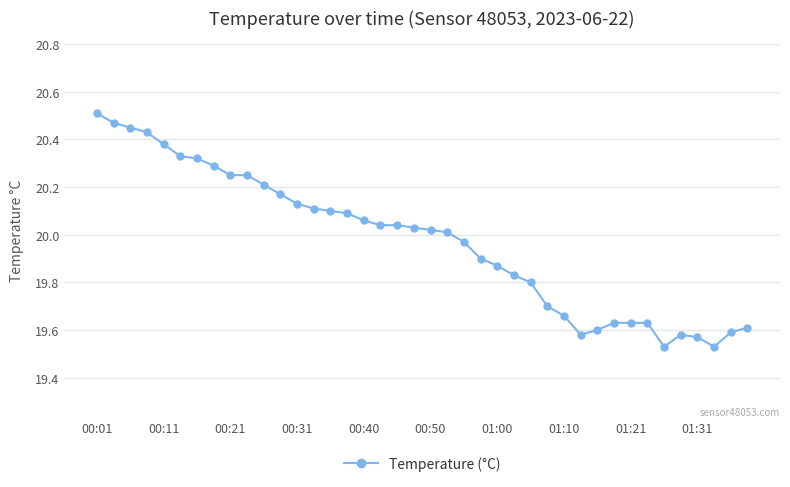

What is the difference between the maximum and minimum values?

1.0